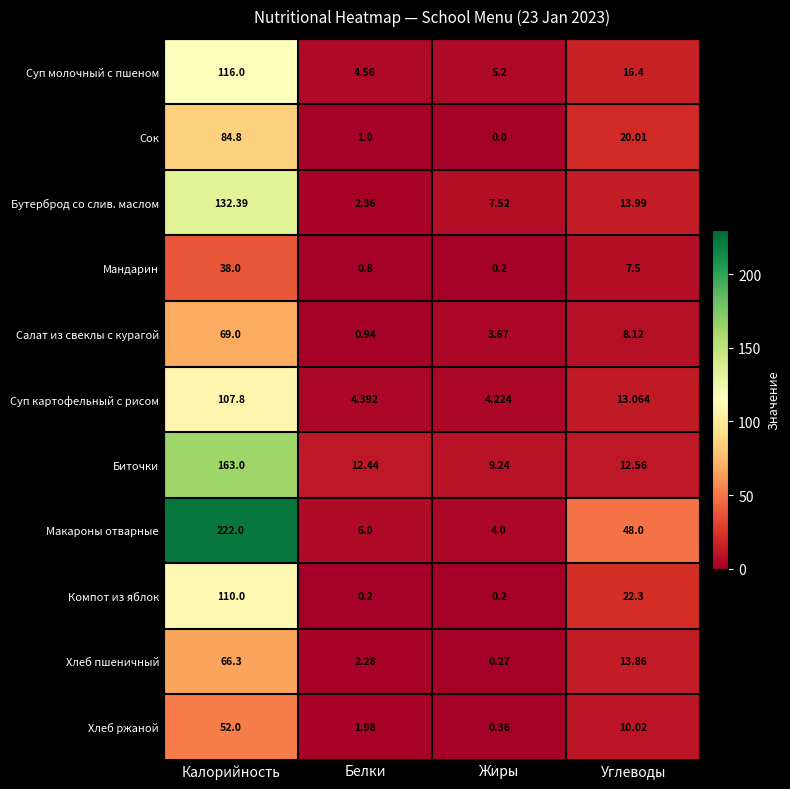

Between Жиры and Углеводы, which series saw the biggest shift?

Макароны отварные